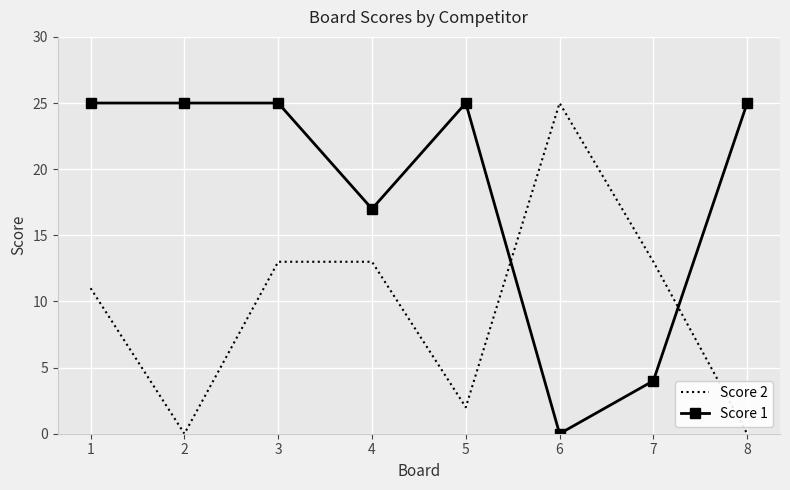

At which category is the sum across all series the highest?

3